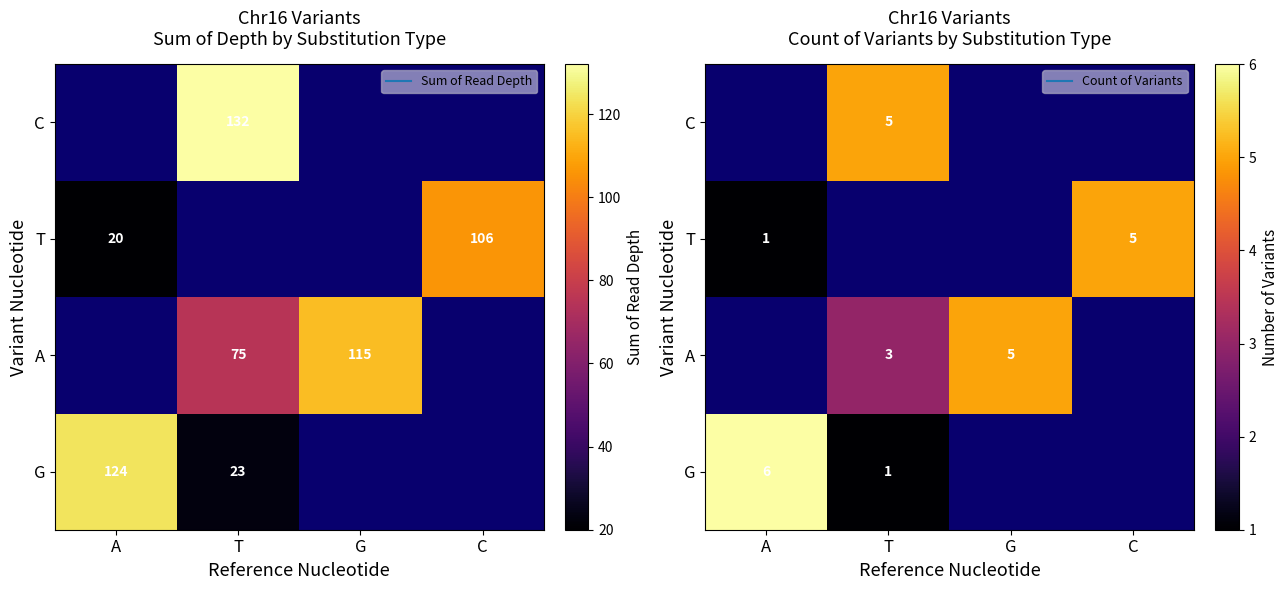

What is the smallest value displayed?

1.0